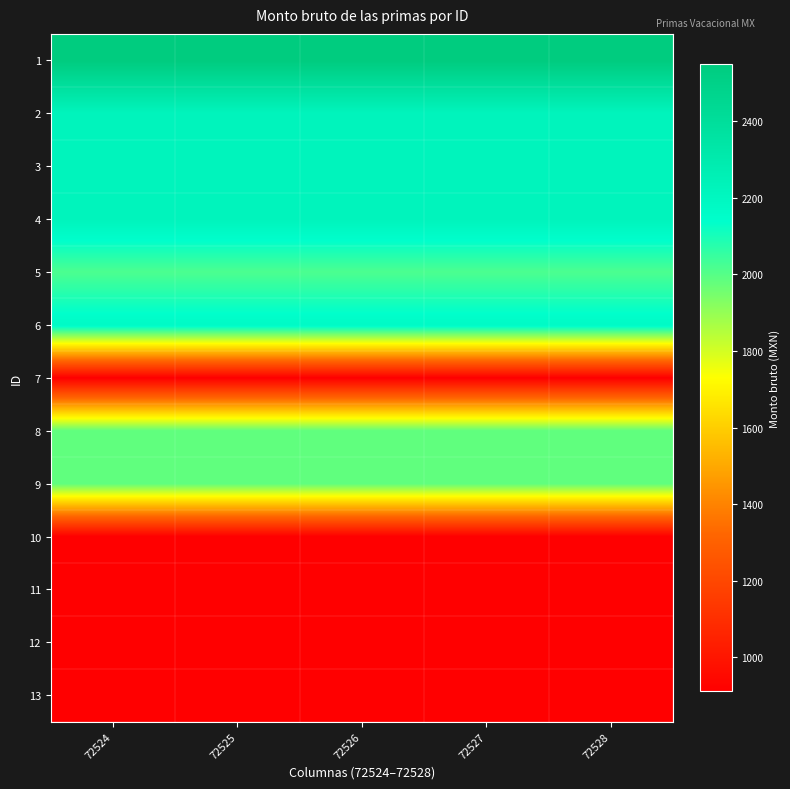

How many distinct data groups are displayed?

13